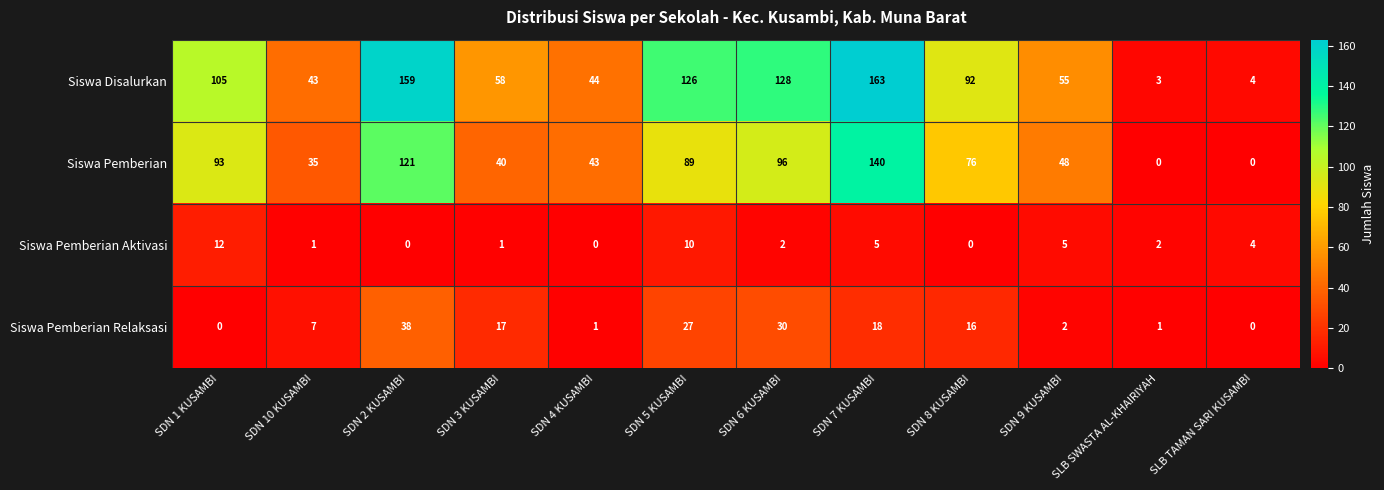

Is the value of Siswa Pemberian at SDN 2 KUSAMBI greater than the value of Siswa Pemberian Aktivasi at SDN 6 KUSAMBI?

Yes